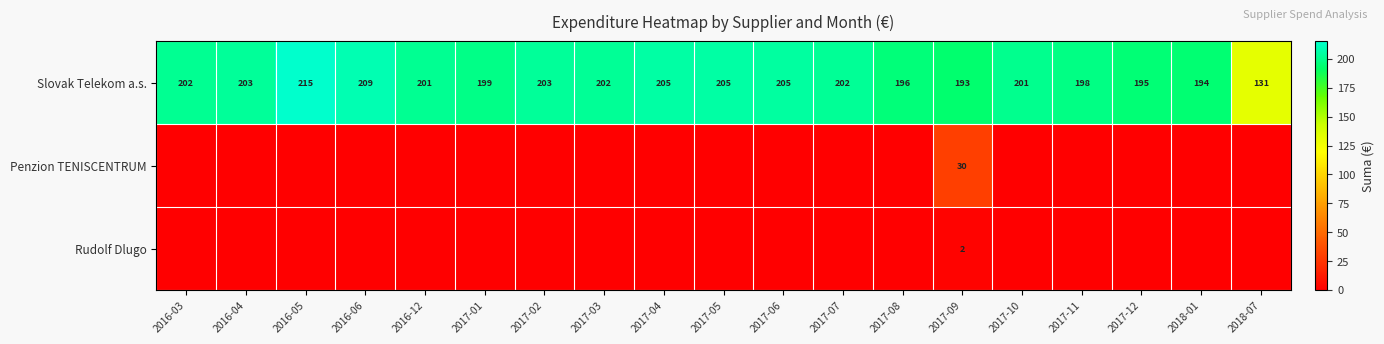

The value of Slovak Telekom a.s. at 2017-01 is 199. True or false?

True